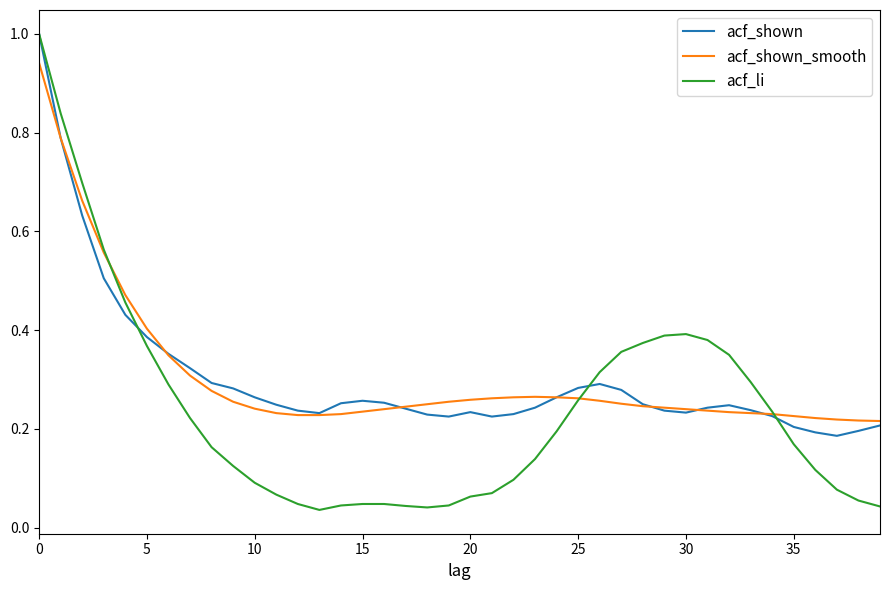

What is the greatest value displayed?

1.0